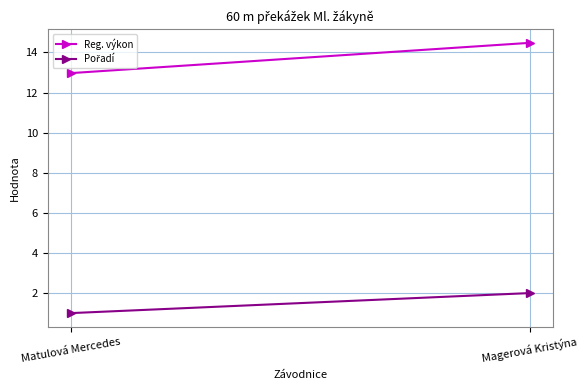

Count the number of data series in this chart.

2